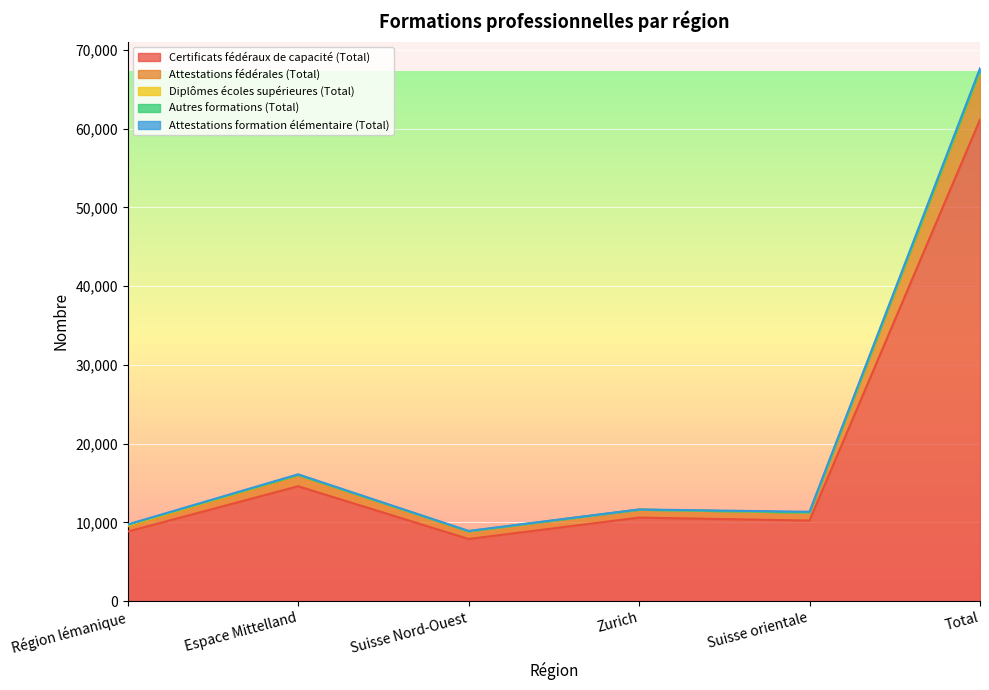

The Attestations formation élémentaire (Total) series shows 19265 at Suisse orientale. True or false?

False